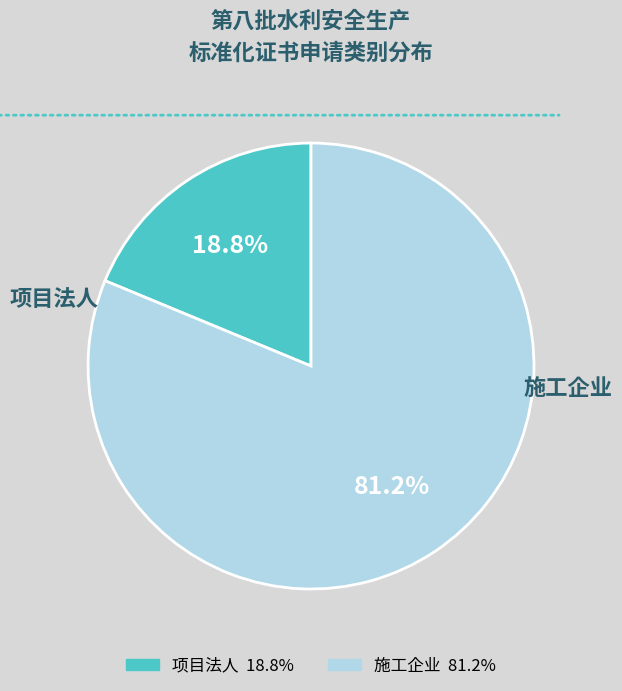

What portion of the pie excludes 施工企业?

18.8%